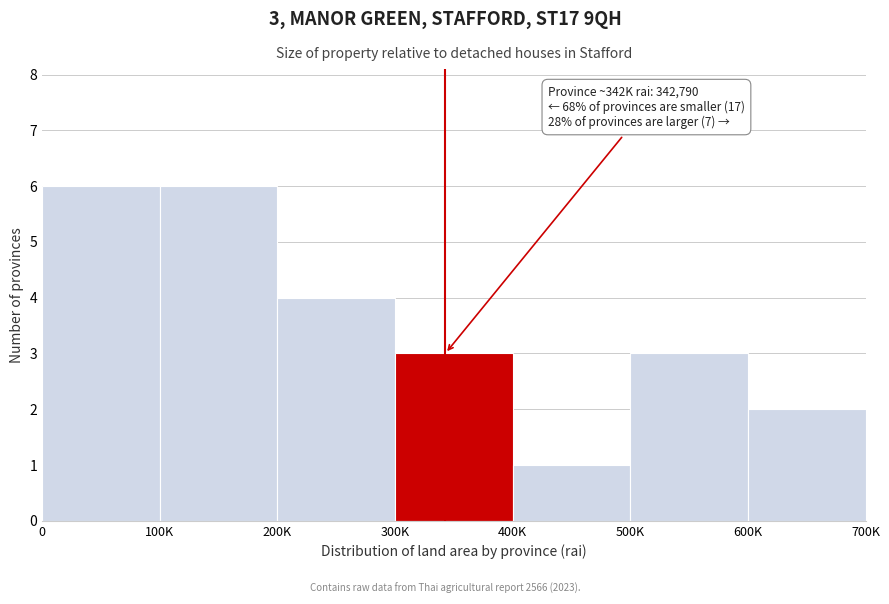

Reading left to right, extract all data points from this chart.

6	6	4	3	1	3	2